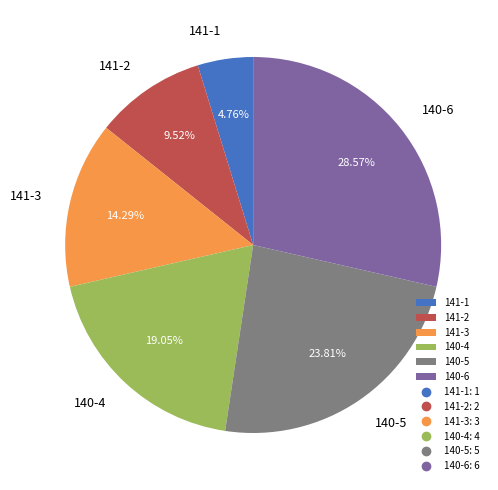

Is there a majority slice in this chart?

No